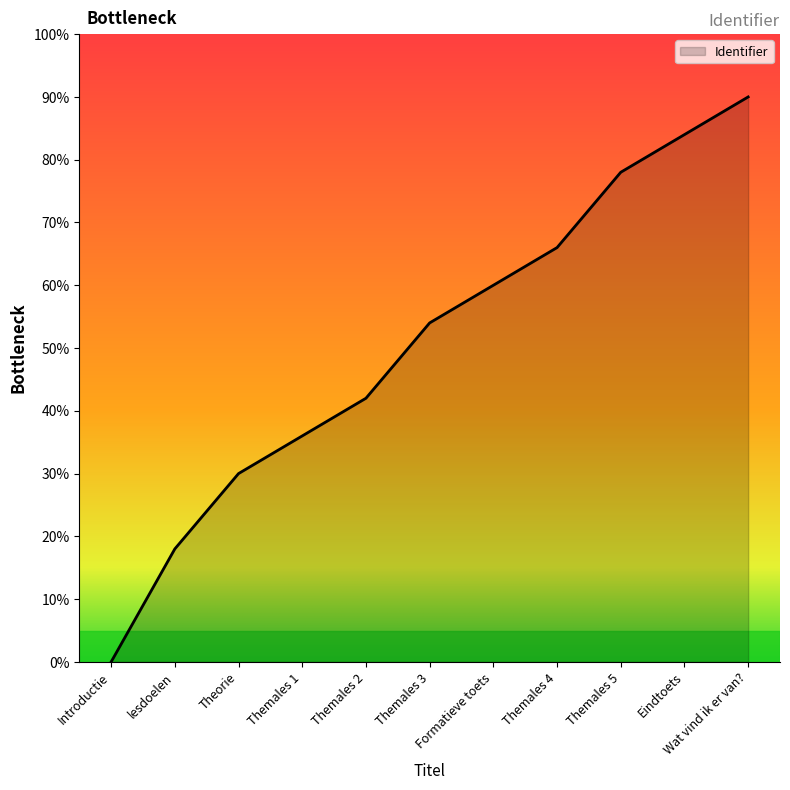

What is the greatest value displayed?

90